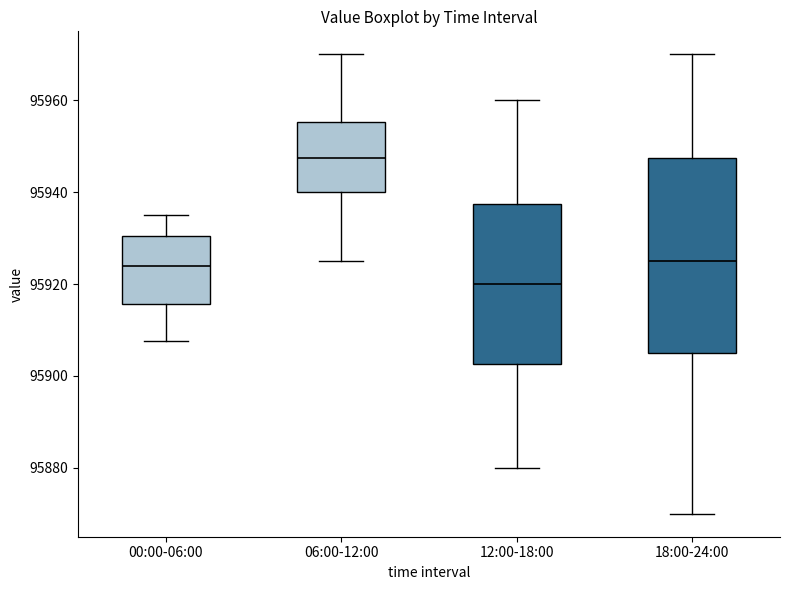

Reading left to right, read every box against the y-axis: the position of its median line, the range the box covers, and the ends of its whiskers. The values are not printed on the chart, so give them approximately, as read against the axis.

00:00-06:00: median 95924, box 95916 to 95930, whiskers 95908 to 95936
06:00-12:00: median 95948, box 95940 to 95956, whiskers 95926 to 95970
12:00-18:00: median 95920, box 95902 to 95938, whiskers 95880 to 95960
18:00-24:00: median 95926, box 95906 to 95948, whiskers 95870 to 95970